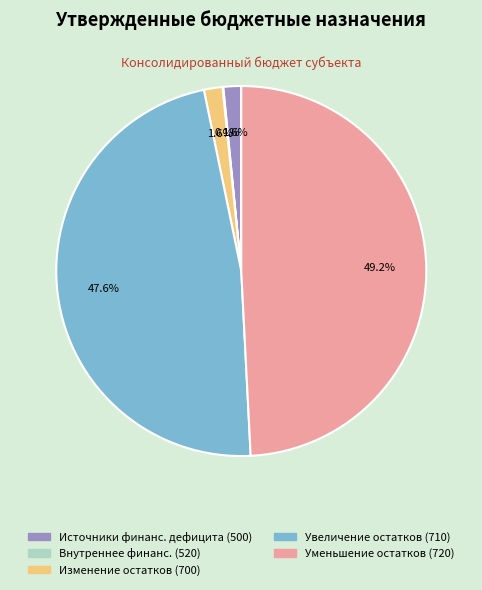

Is there any slice that represents more than half of the pie?

No